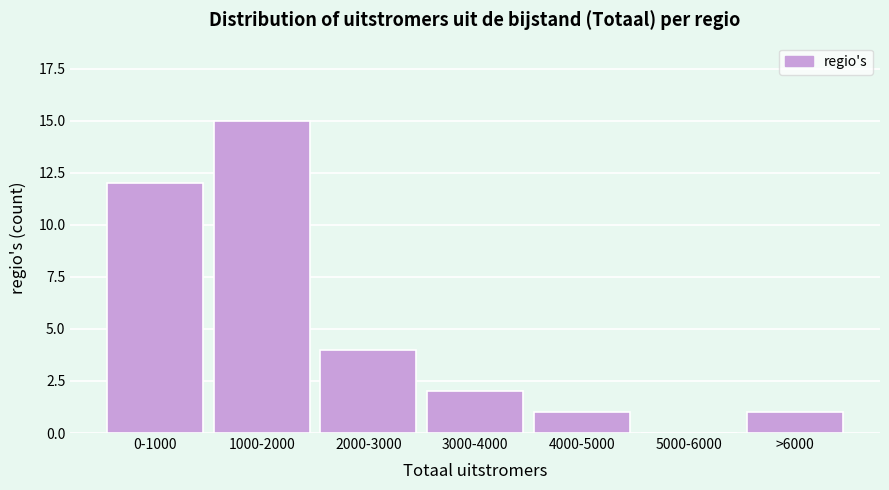

Reading left to right, what are all the values shown in this chart?

0-1000=12	1000-2000=15	2000-3000=4	3000-4000=2	4000-5000=1	5000-6000=0	>6000=1